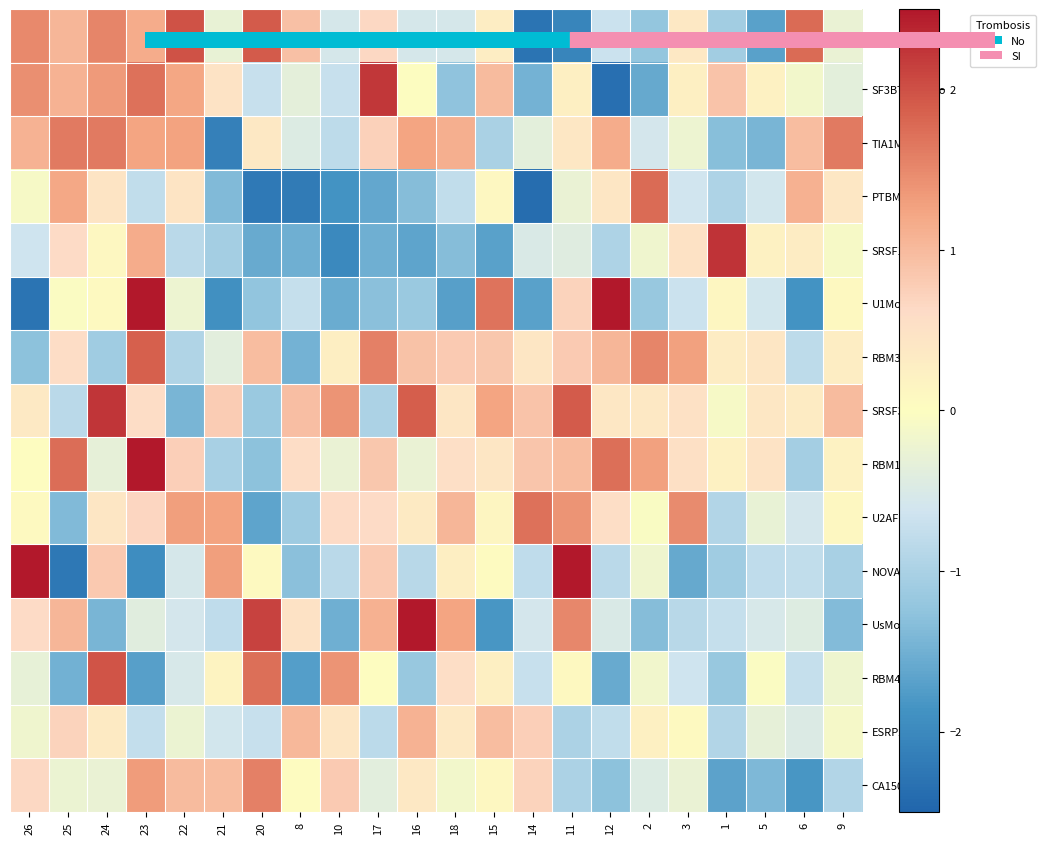

At 26, list the series in order from smallest to largest.

U1Mono, RBM3Mono, SRSF10Mono, RBM45Mono, ESRP2Mono, PTBMono, RBM17Mono, U2AF1Mono, SRSF3Mono, UsMono, CA150Mono, TIA1Mono, SF3BTV1Mono, SRFSF3Mono, NOVA1Mono